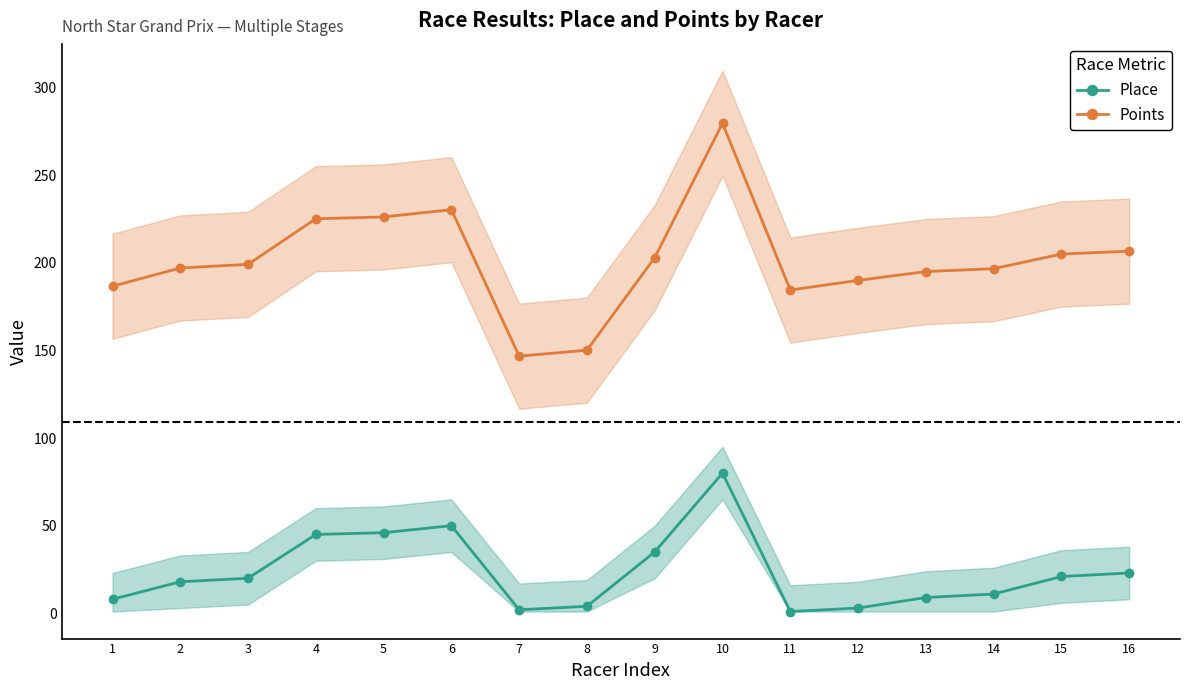

Reading left to right, extract all data points from this chart.

Place: 8.0	18.0	20.0	45.0	46.0	50.0	2.0	4.0	35.0	80.0	1.0	3.0	9.0	11.0	21.0	23.0
Points: 186.7	197.1	199.2	225.2	226.2	230.4	146.8	150.2	203.0	279.7	184.5	190.0	195.0	196.7	205.0	206.7